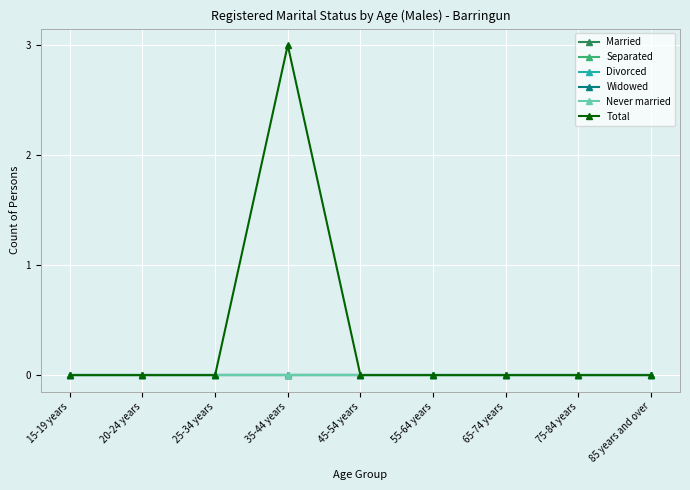

Does the chart have visible grid lines?

Yes